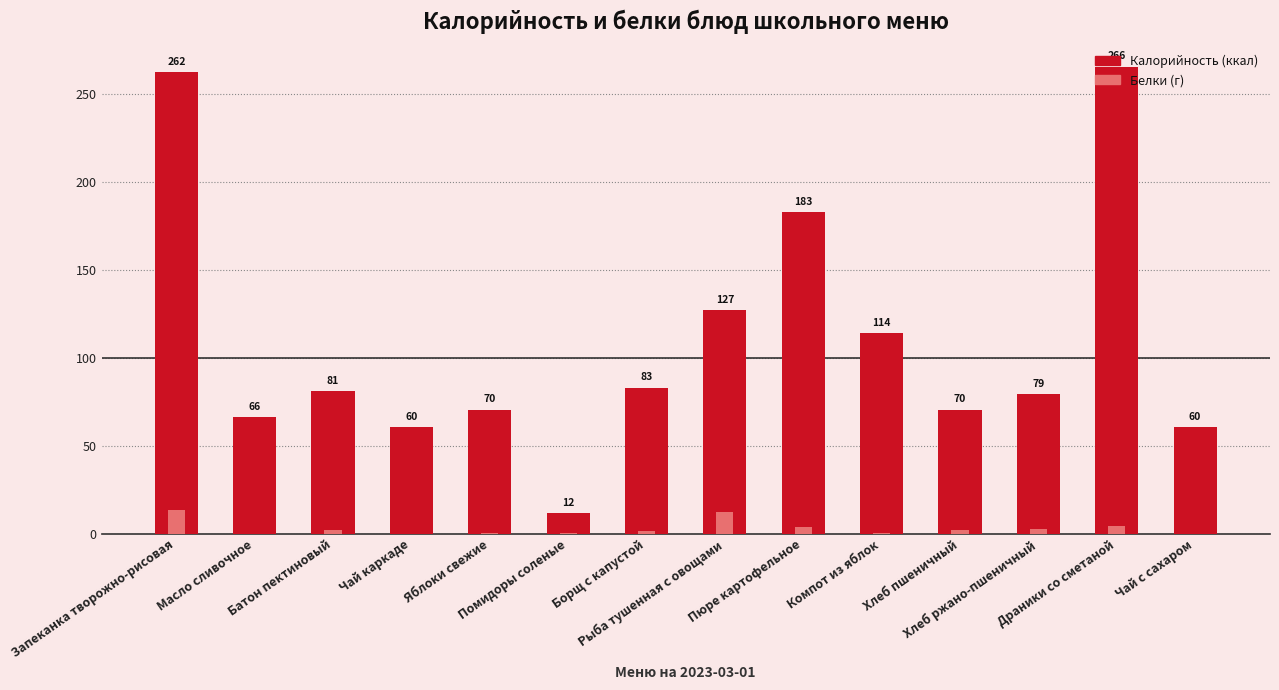

Which has a higher value, Борщ с капустой or Хлеб ржано-пшеничный?

Борщ с капустой